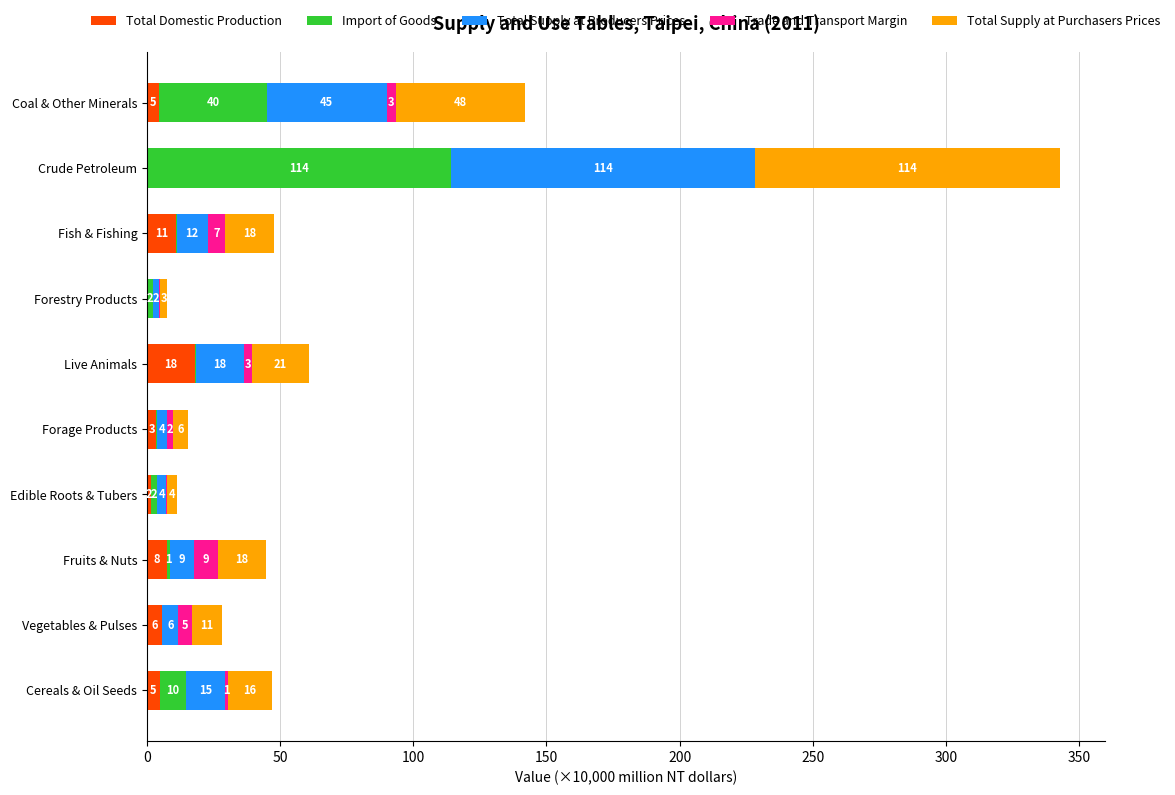

What are all the series names shown in the legend?

Total Domestic Production, Import of Goods, Total Supply at Producers Prices, Trade and Transport Margin, Total Supply at Purchasers Prices